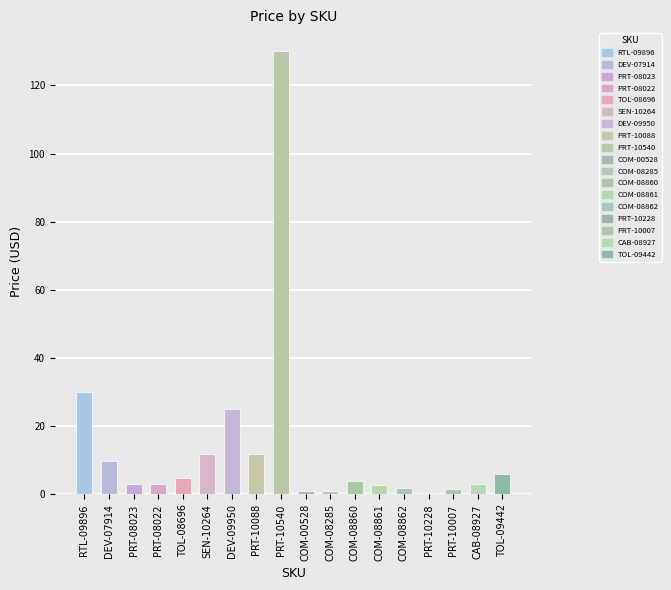

Reading left to right, transcribe all the data shown in this chart.

RTL-09896=29.9	DEV-07914=9.9	PRT-08023=3.0	PRT-08022=3.0	TOL-08696=5.0	SEN-10264=11.9	DEV-09950=24.9	PRT-10088=11.9	PRT-10540=129.9	COM-00528=1.1	COM-08285=1.1	COM-08860=4.0	COM-08861=2.8	COM-08862=1.9	PRT-10228=0.6	PRT-10007=1.8	CAB-08927=3.0	TOL-09442=6.0